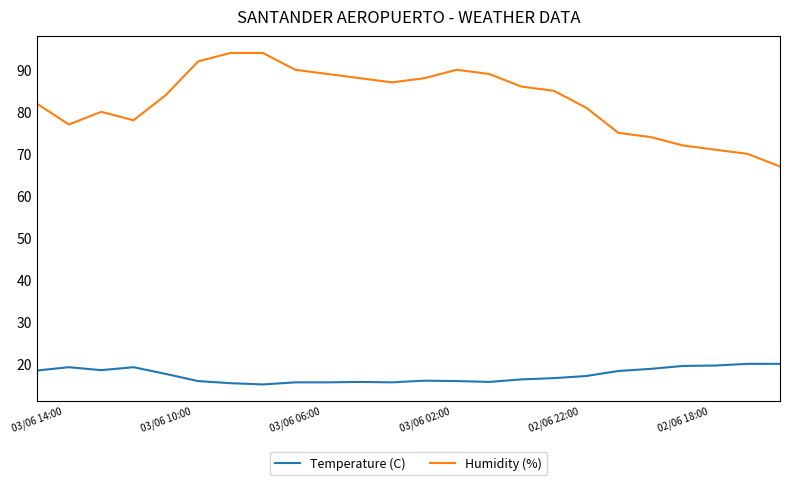

Which series has the largest total across all categories?

Humidity (%)